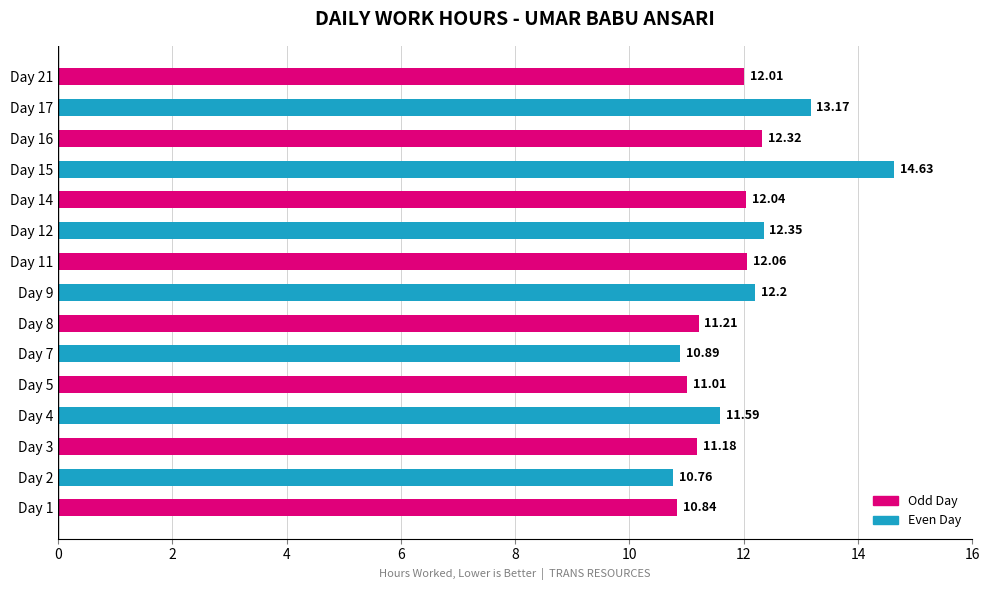

Rank the categories by value from lowest to highest.

Day 2, Day 1, Day 7, Day 5, Day 3, Day 8, Day 4, Day 21, Day 14, Day 11, Day 9, Day 16, Day 12, Day 17, Day 15